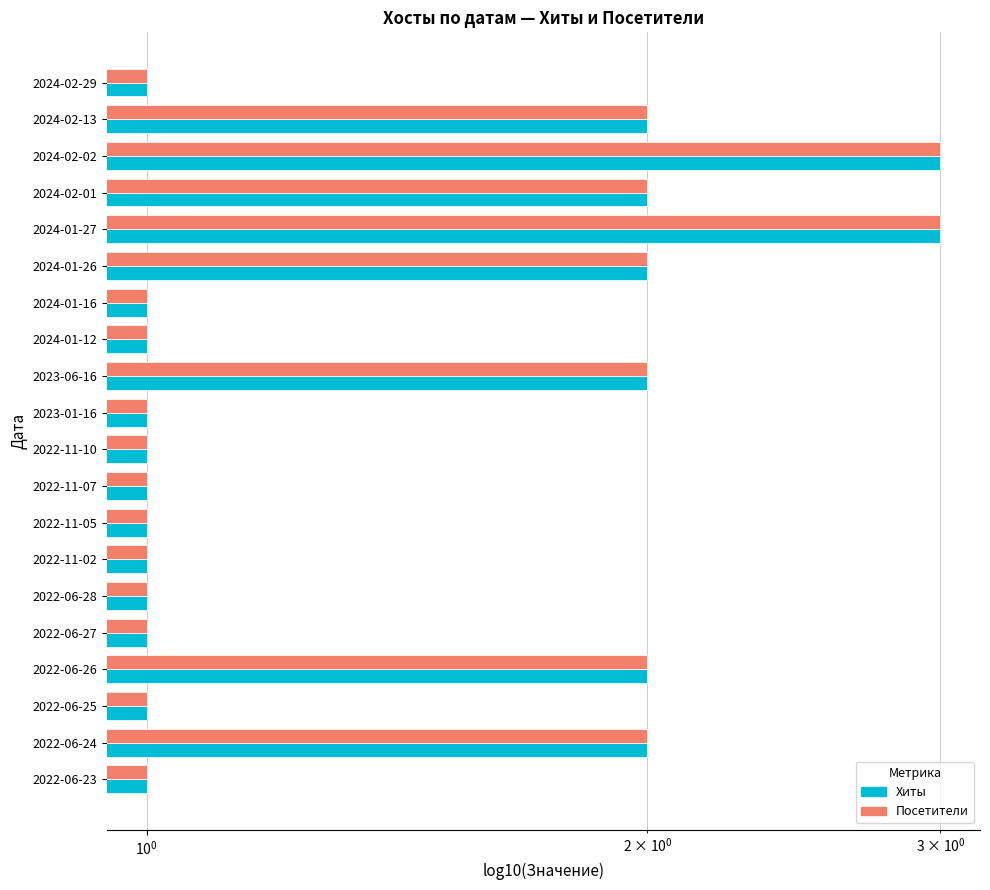

The Посетители series shows 1 at 2023-01-16. True or false?

True